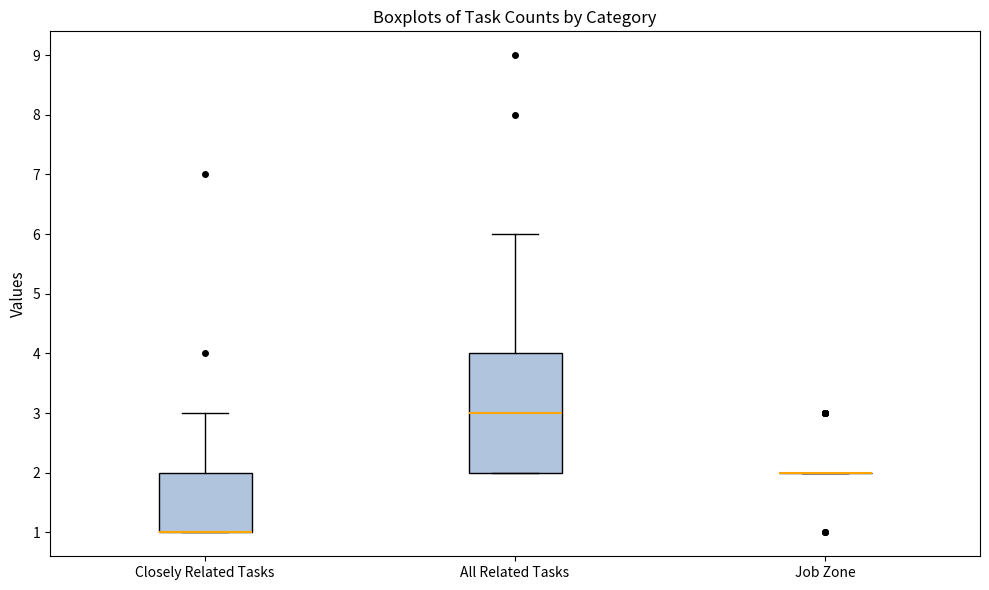

Reading left to right, transcribe this box plot: for each box, give where its median line is, the range the box spans, and where its two whiskers end, as read against the y-axis. The values are not printed on the chart, so give them approximately, as read against the axis.

Closely Related Tasks: median 1 (drawn on the box's lower edge), box 1 to 2, whiskers 1 to 3
All Related Tasks: median 3, box 2 to 4, whiskers 2 to 6
Job Zone: box collapsed to a line at 2, whiskers 2 to 2